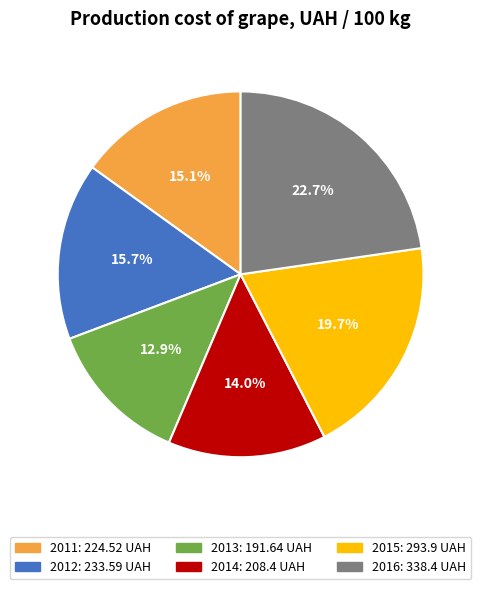

What is the largest slice in the pie chart?

2016